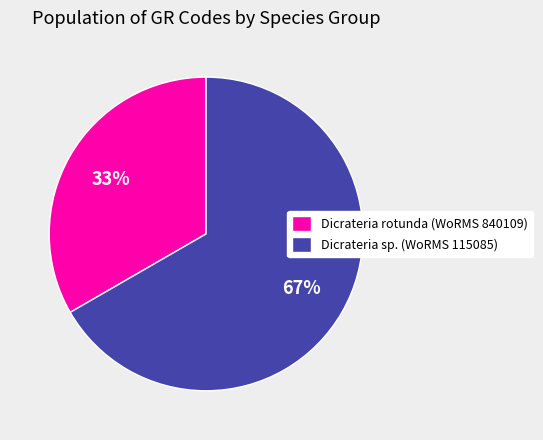

Does any single category account for the majority?

Yes